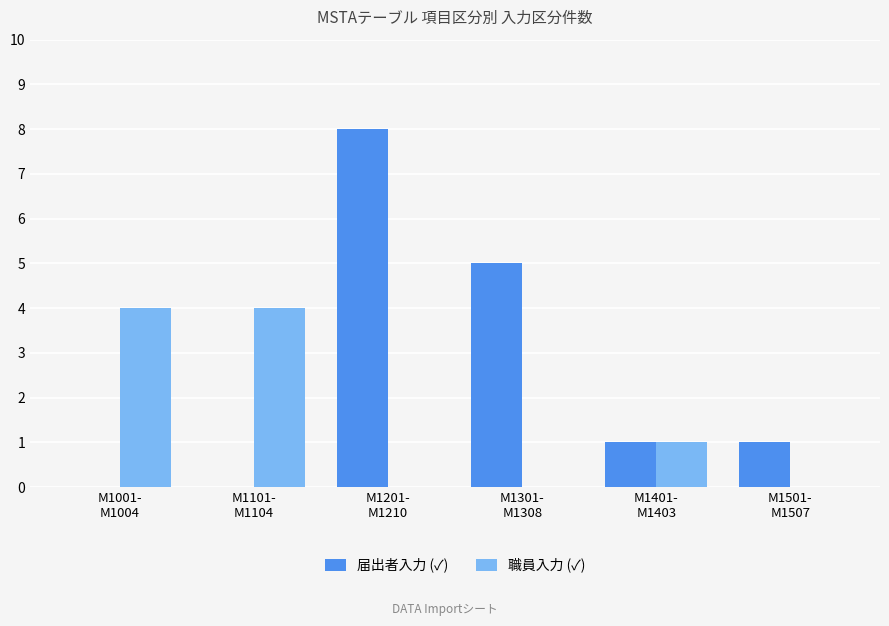

How many categories are shown in the chart?

6